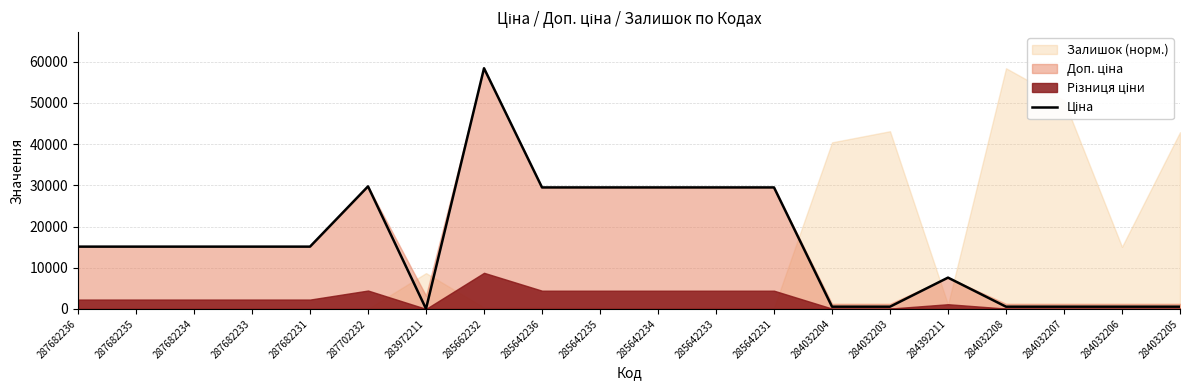

At which label is the value closest to 29229?

285642236